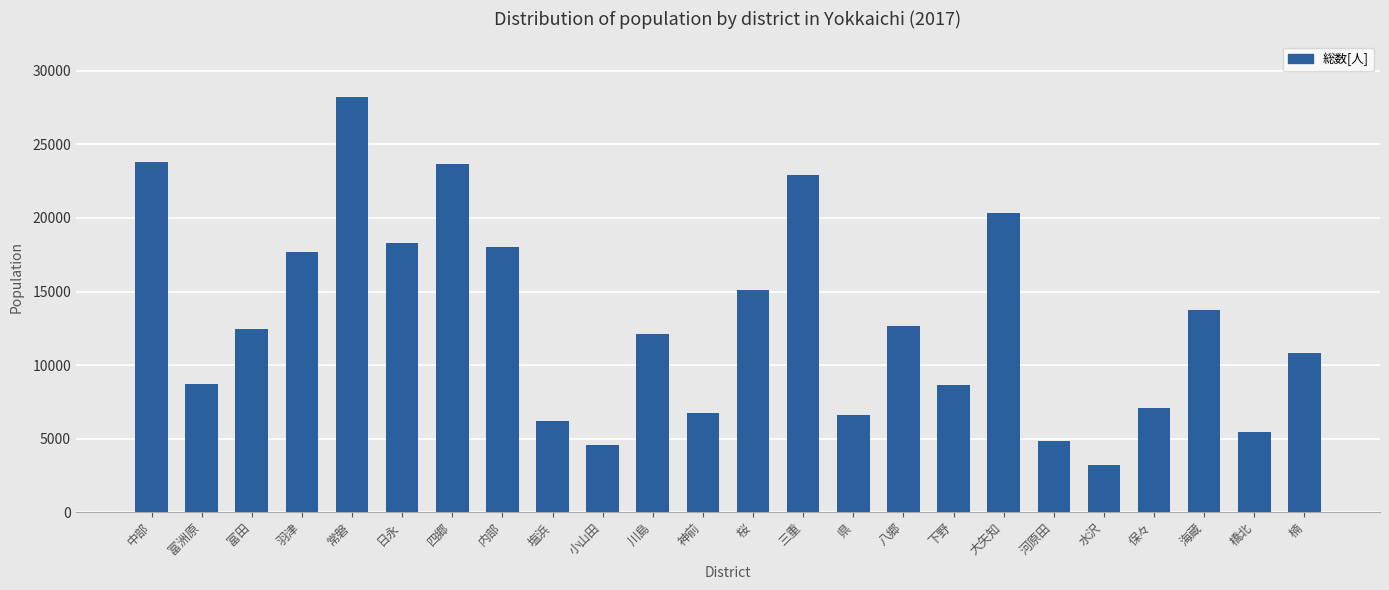

What is the difference between the values at 八郷 and 下野?

4011